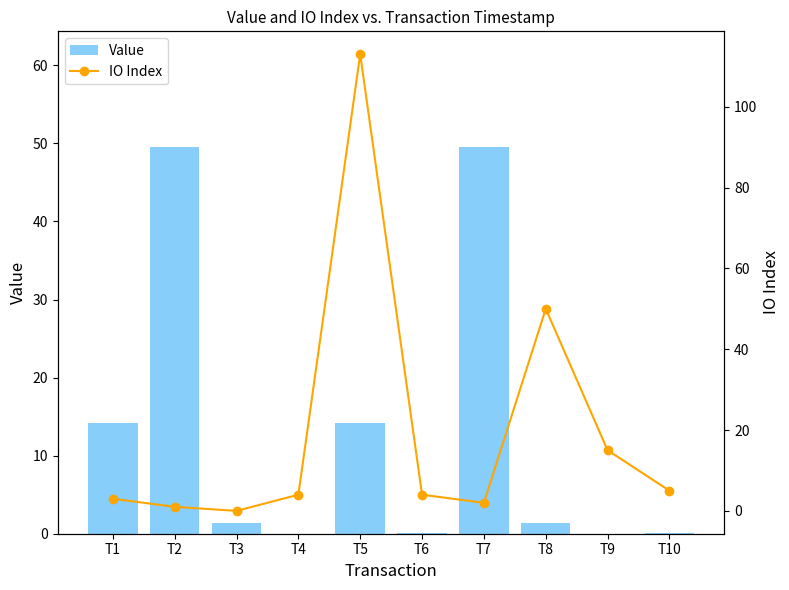

At which label is Value closest to 24?

T1